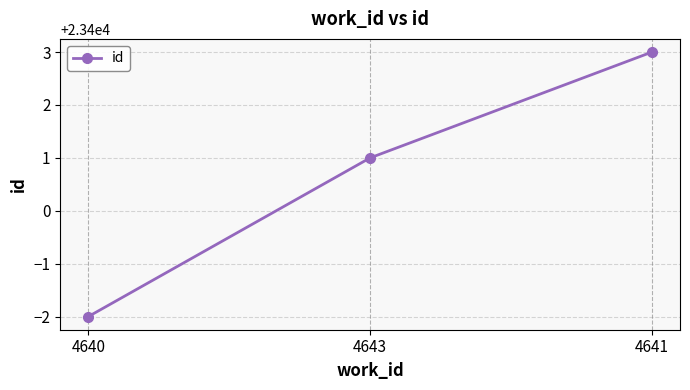

What value does the data have at 4641?

23403